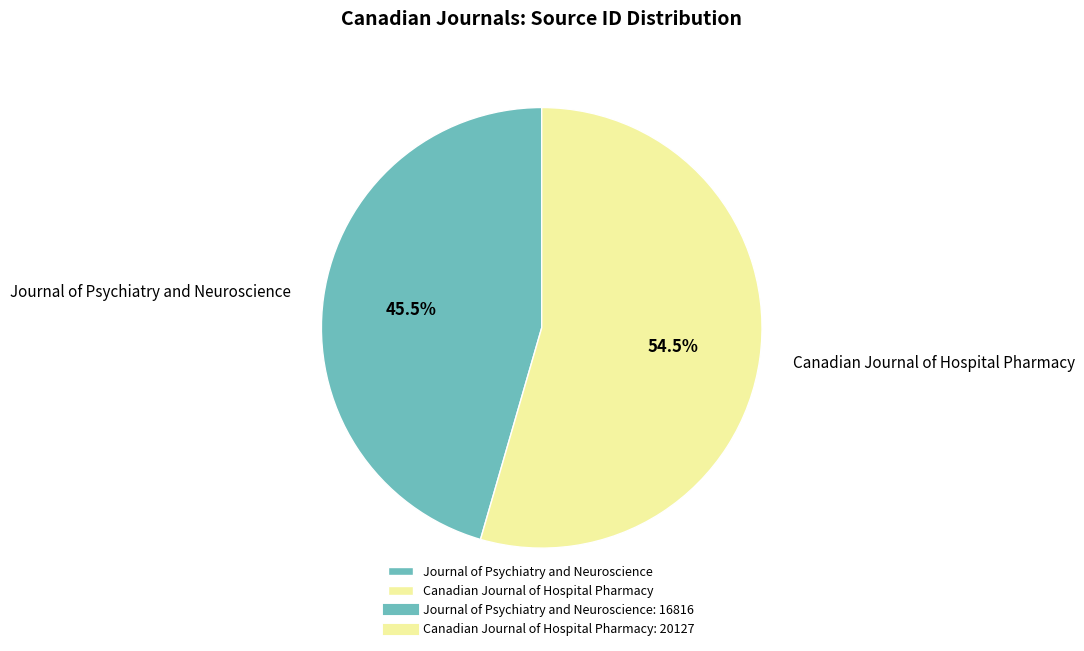

To the nearest percent, what is the difference between the largest and smallest slice percentages?

9%